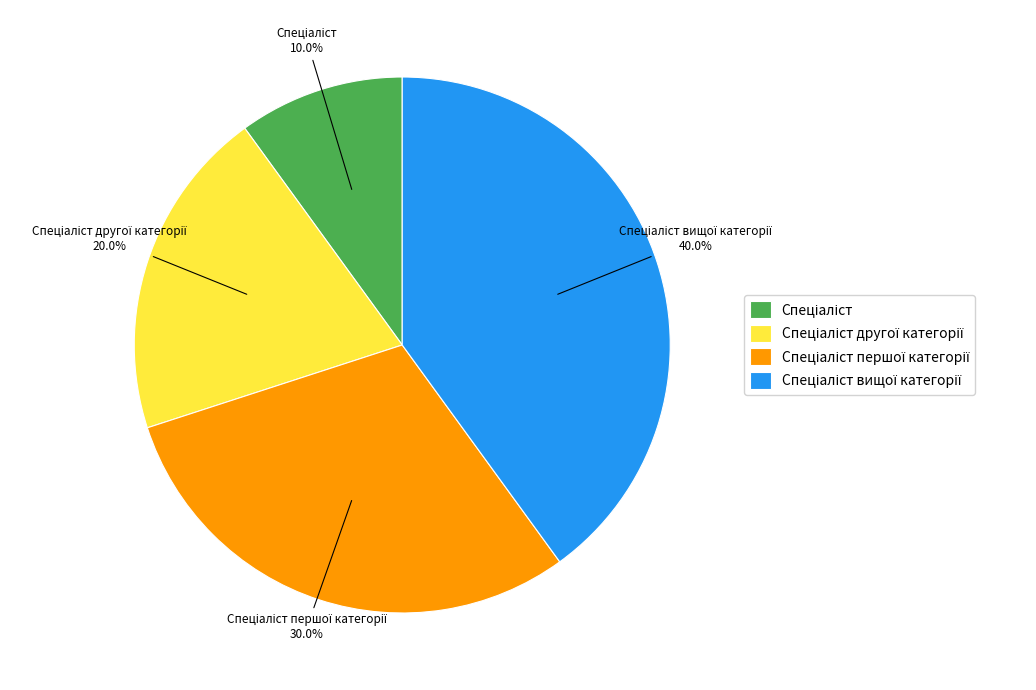

How many segments does this pie chart have?

4